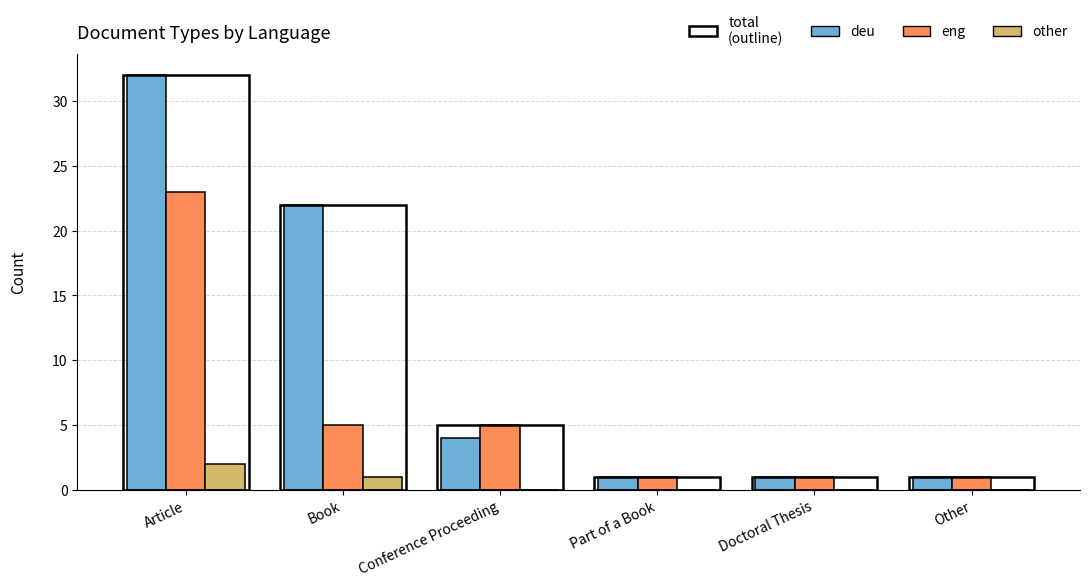

What is the sum of all other values?

3